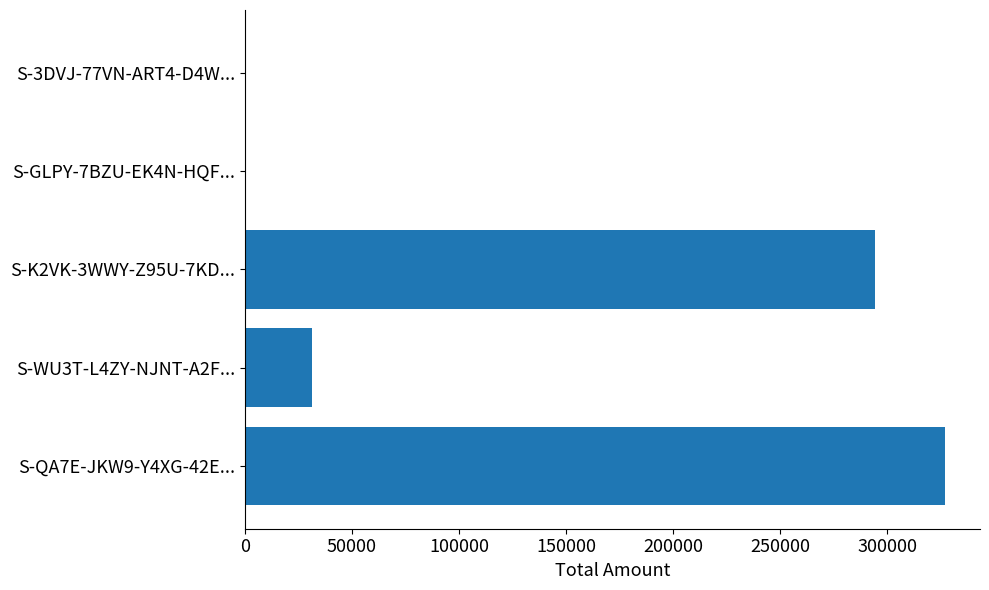

What is the ratio of the value at S-QA7E-JKW9-Y4XG-42E... to the value at S-WU3T-L4ZY-NJNT-A2F...?

10.4